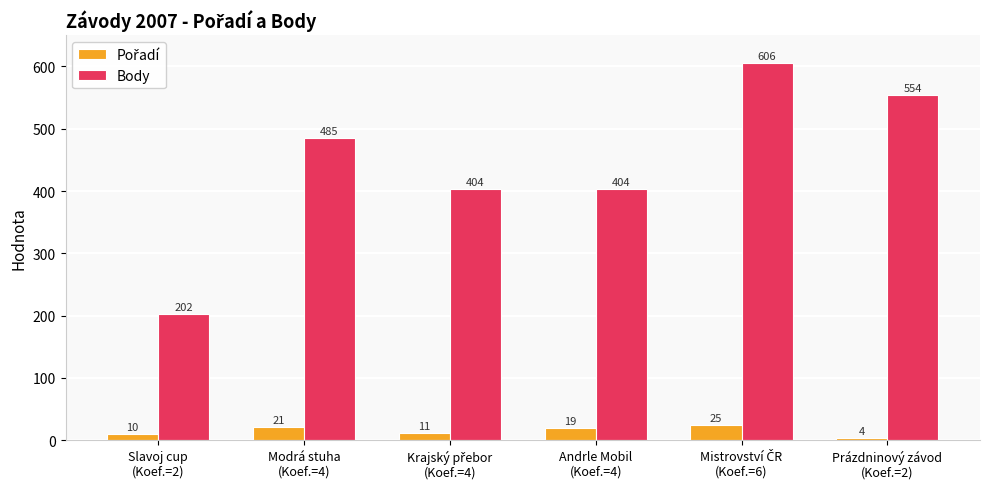

At how many categories does at least one series exceed 145?

6